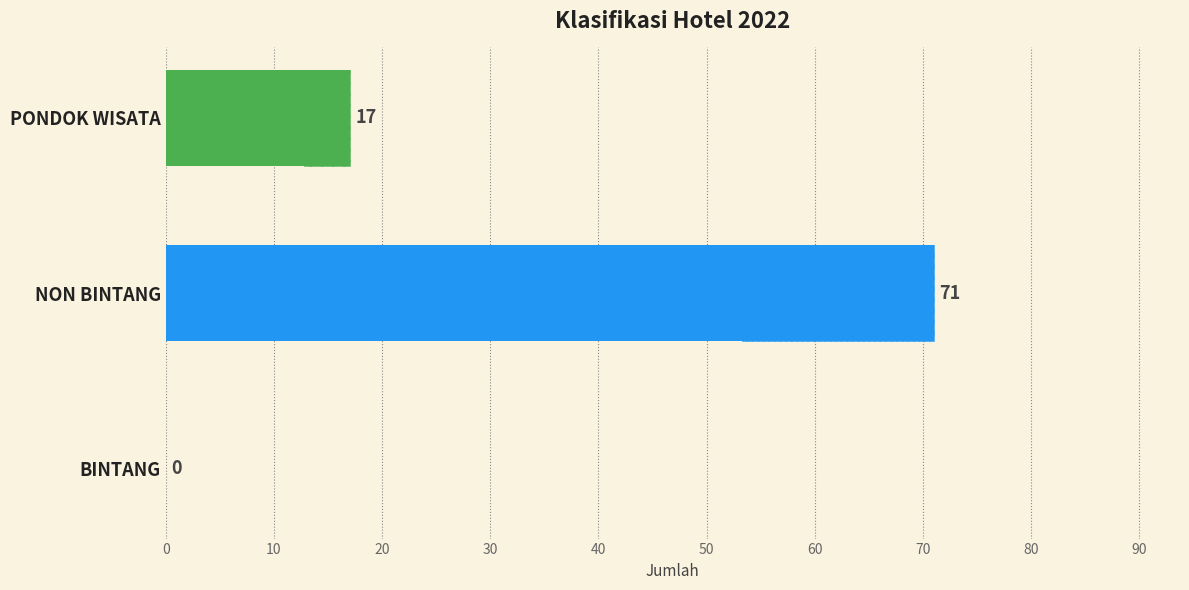

What is the label of the 1st bar from the left?

PONDOK WISATA